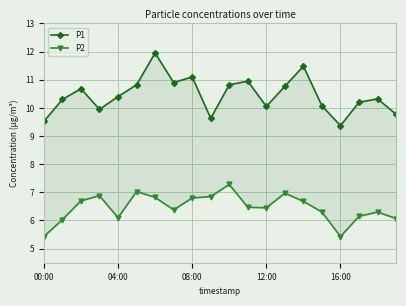

What is the difference between the maximum and minimum values in the P1 series?

2.6